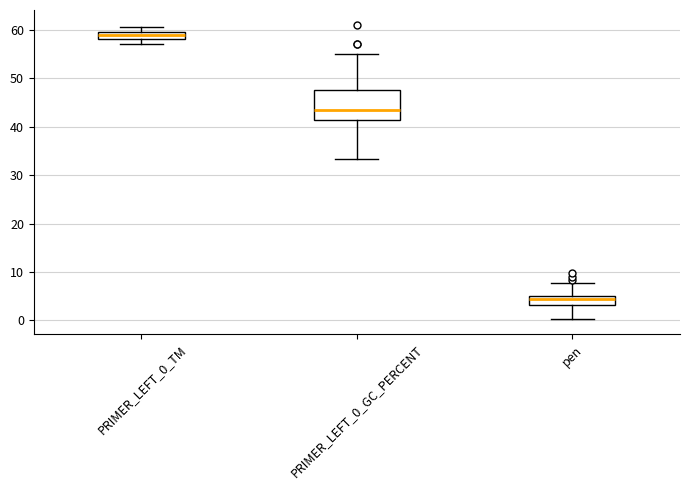

Which box's median line is the lowest?

pen